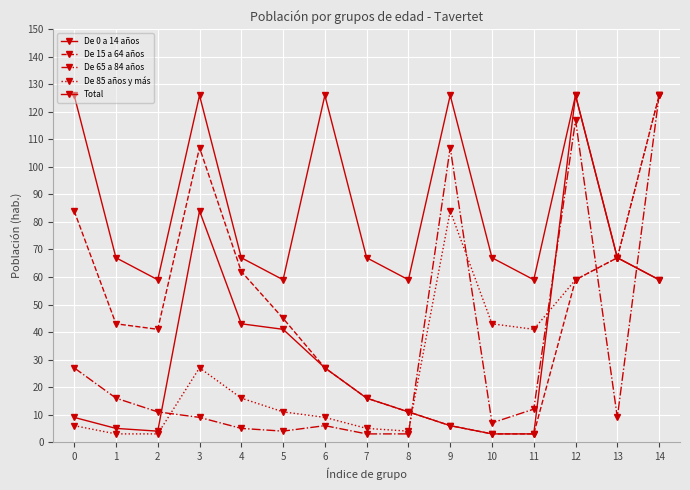

How many lines are shown in the chart?

5